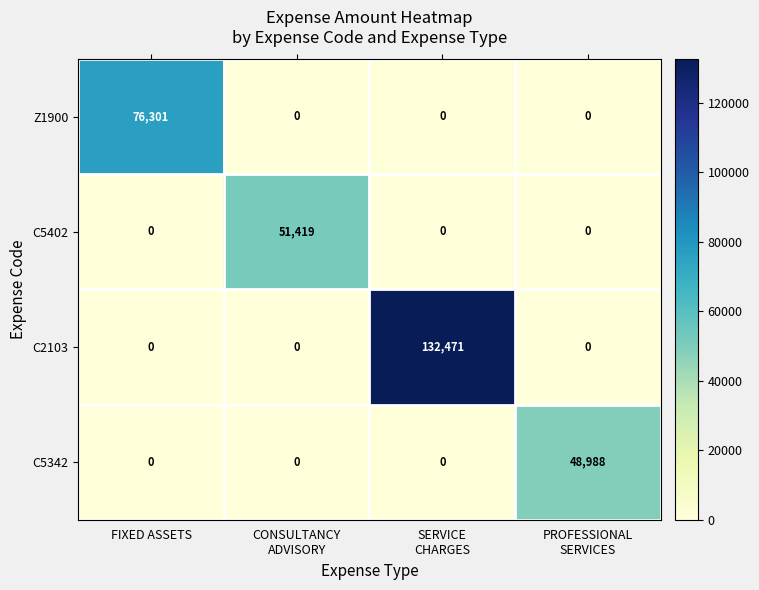

What is the difference between the maximum and minimum values in the C2103 series?

132471